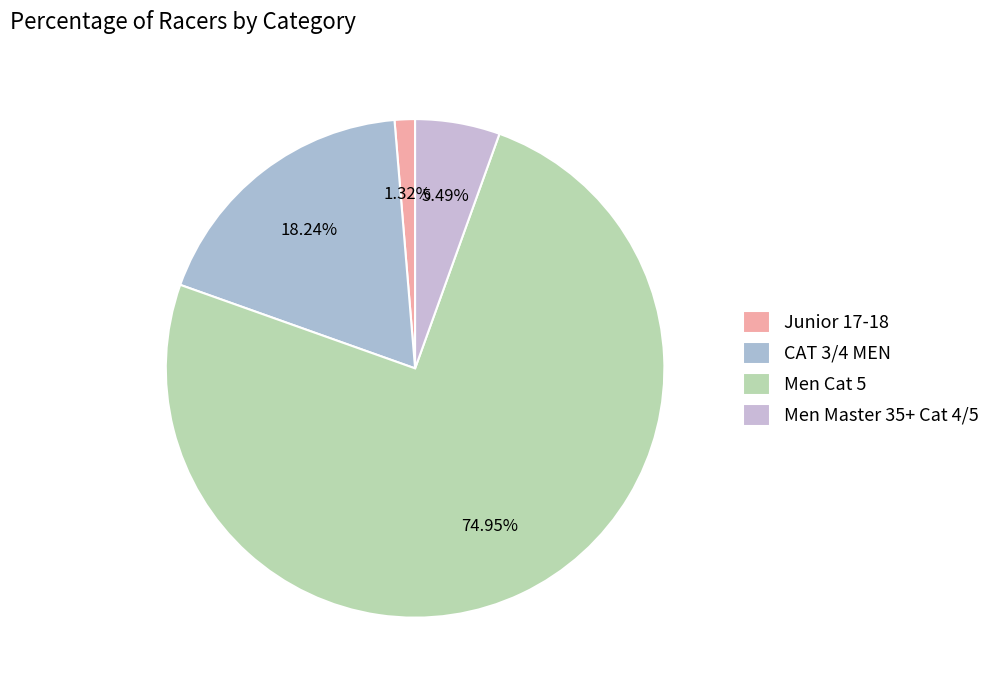

How many segments does this pie chart have?

4